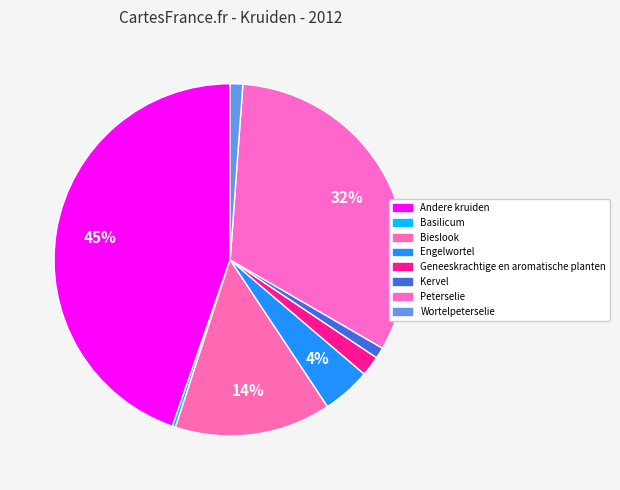

Count the number of slices in the pie.

8